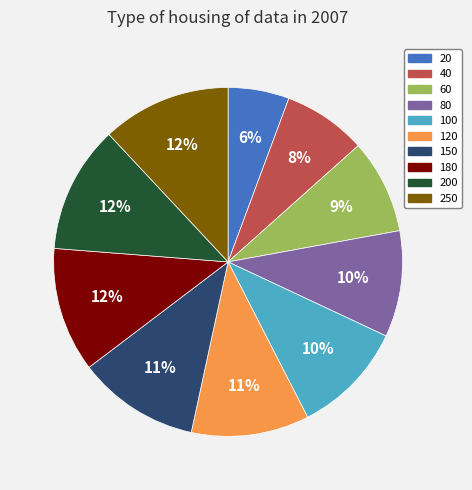

What percentage is the 60 slice, to the nearest percent?

9%